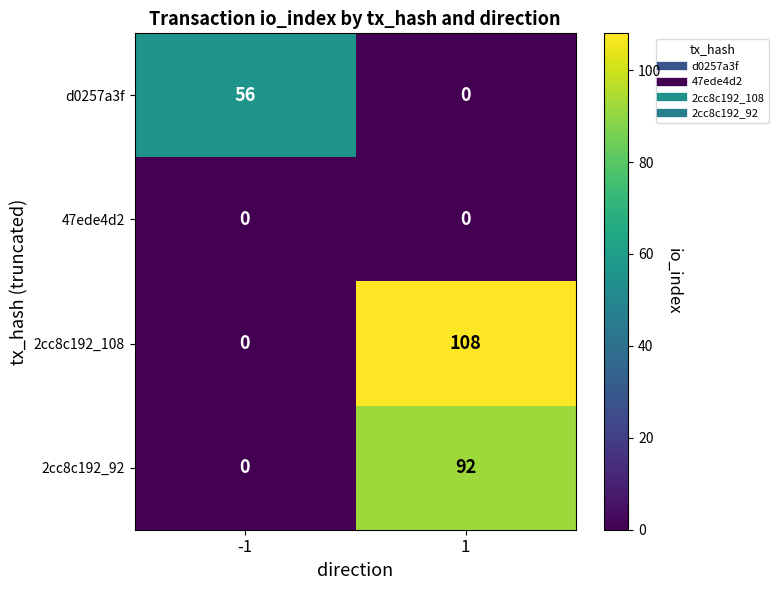

Rank the series by their maximum value, from highest to lowest.

2cc8c192_108, 2cc8c192_92, d0257a3f, 47ede4d2